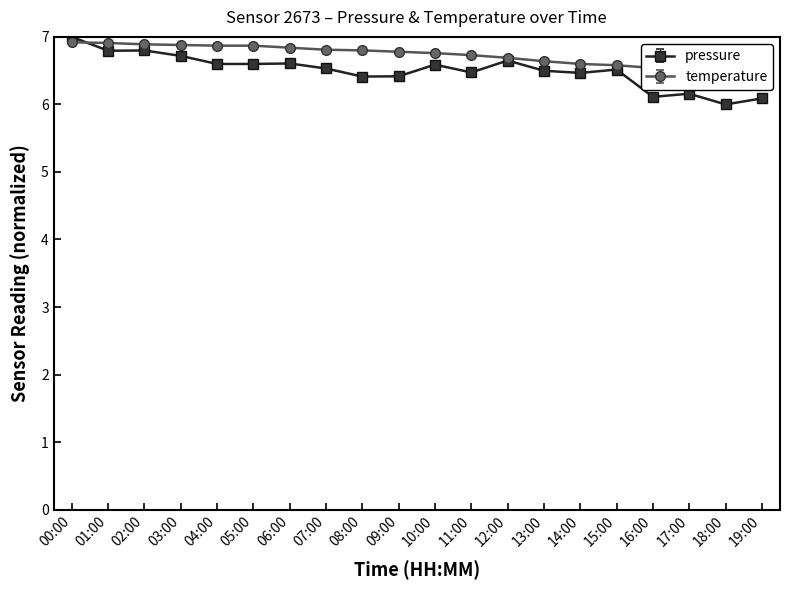

The value of pressure at 10:00 is 6.6. True or false?

True